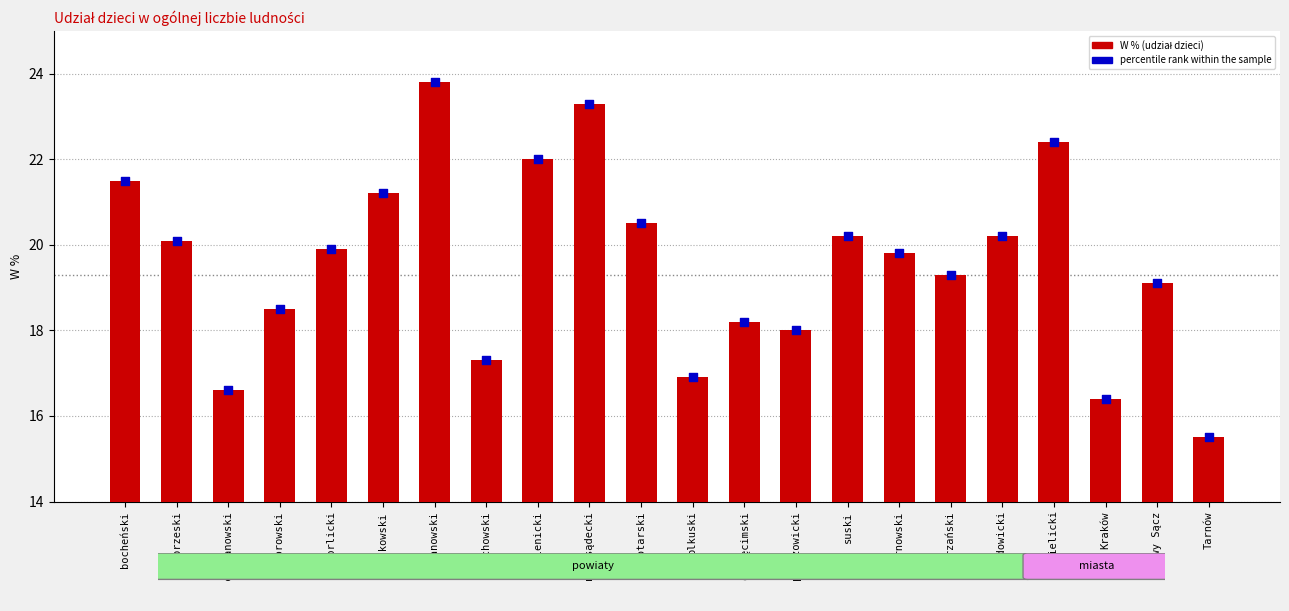

Which series contains the lowest Y value?

W %